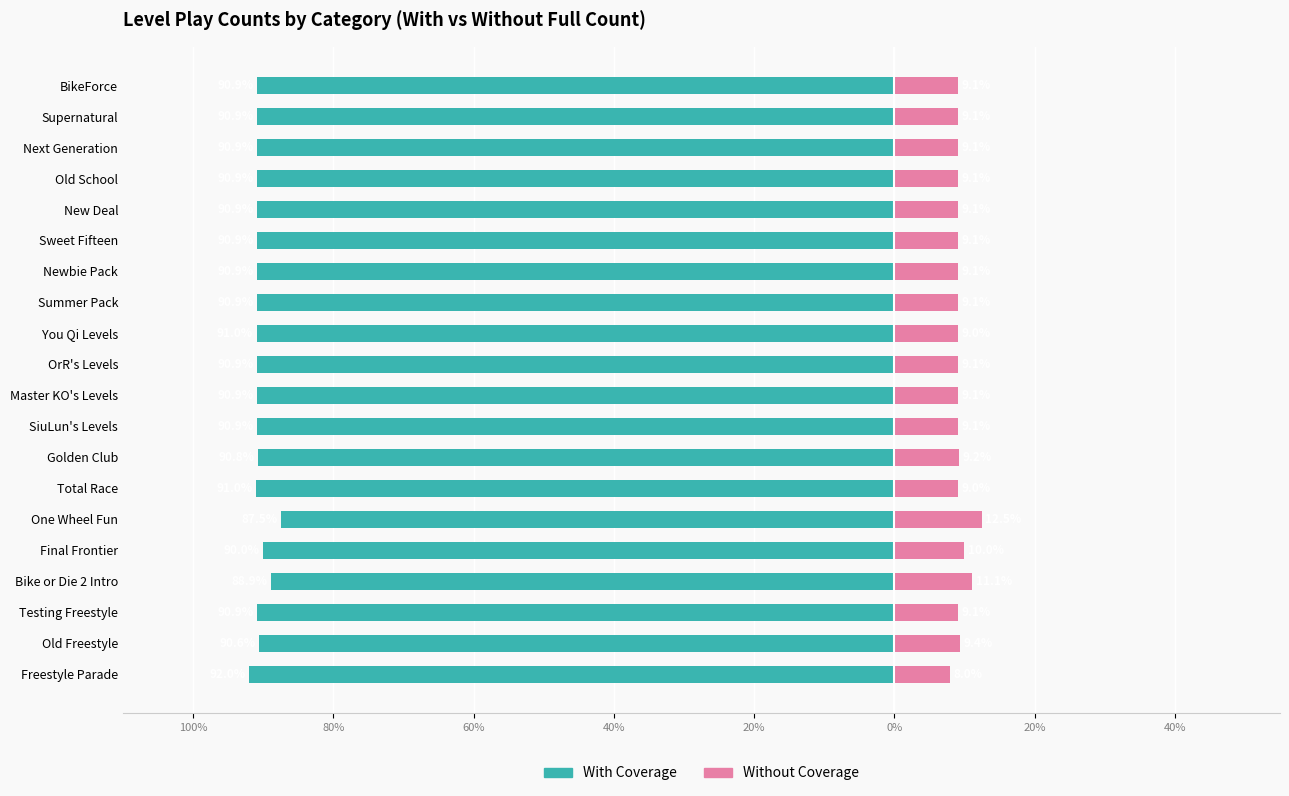

True or false: Without Coverage has a value of 13.7 at Next Generation.

False